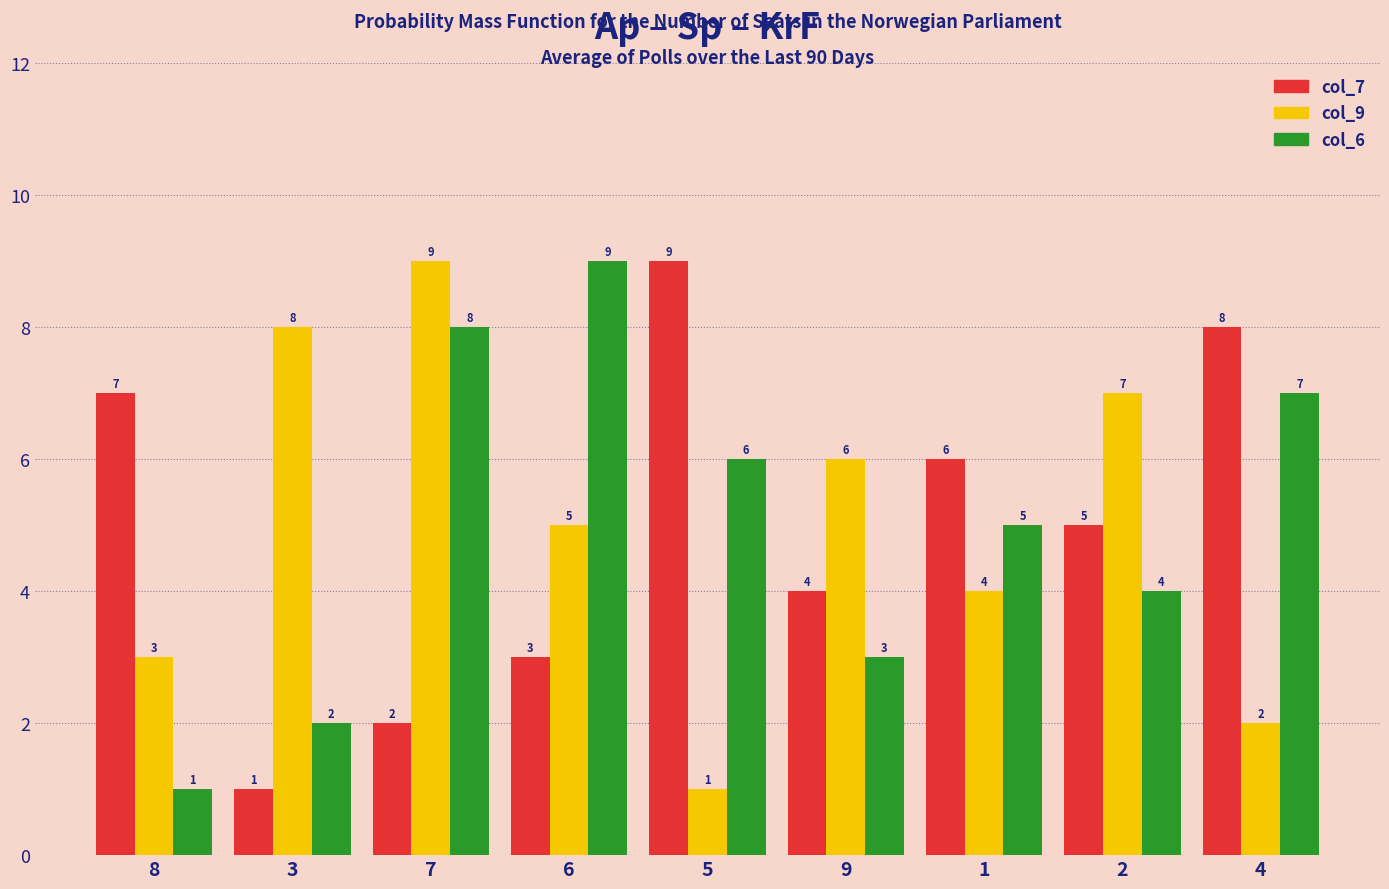

What is the maximum value for col_7?

9